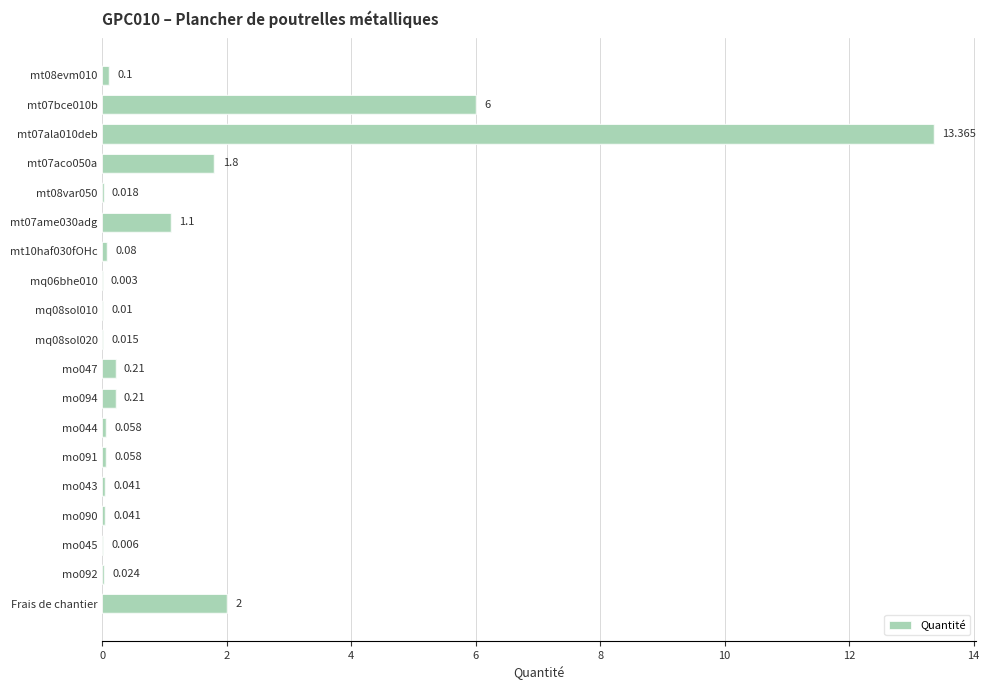

Which category has the highest value across all series?

mt07ala010deb